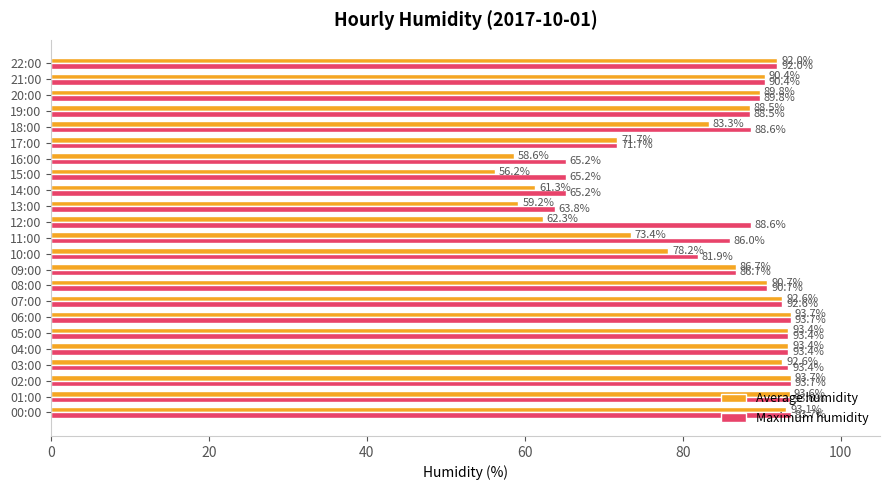

At 00:00, list the series in order from smallest to largest.

Average humidity, Maximum humidity